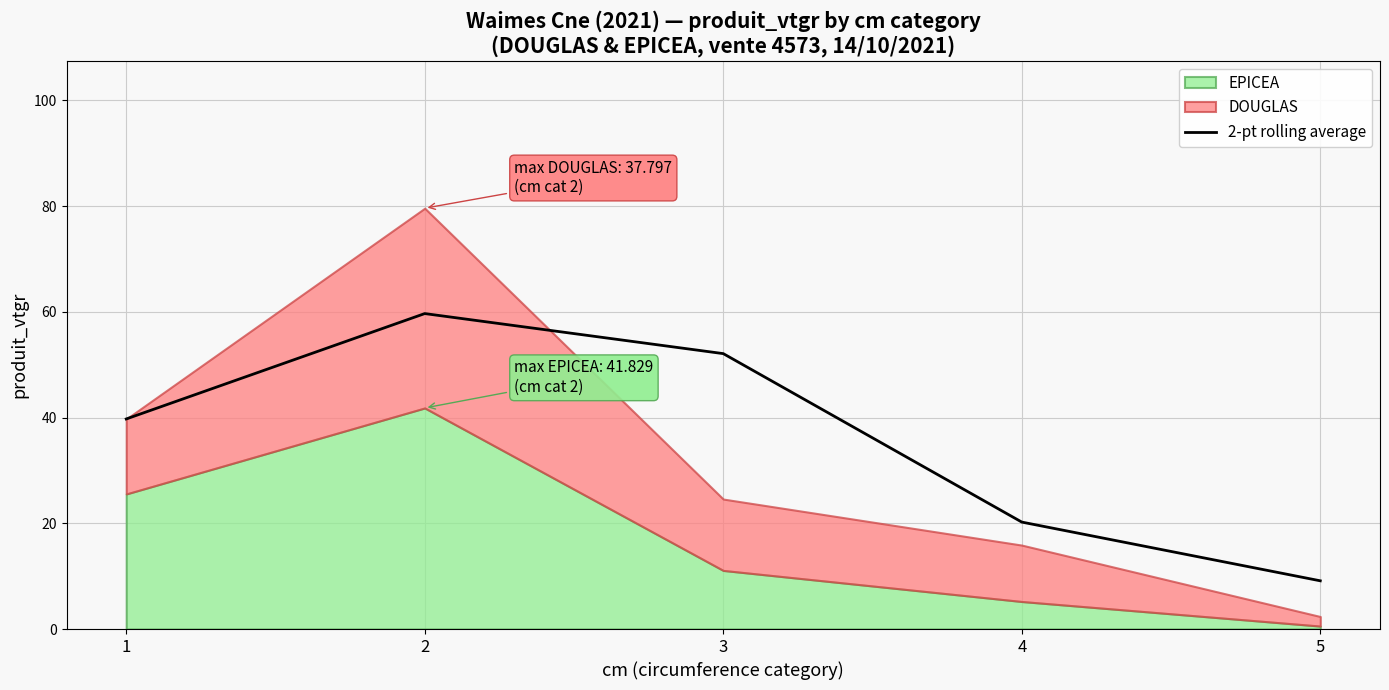

True or false: the data shows 29.3 at 4.

False